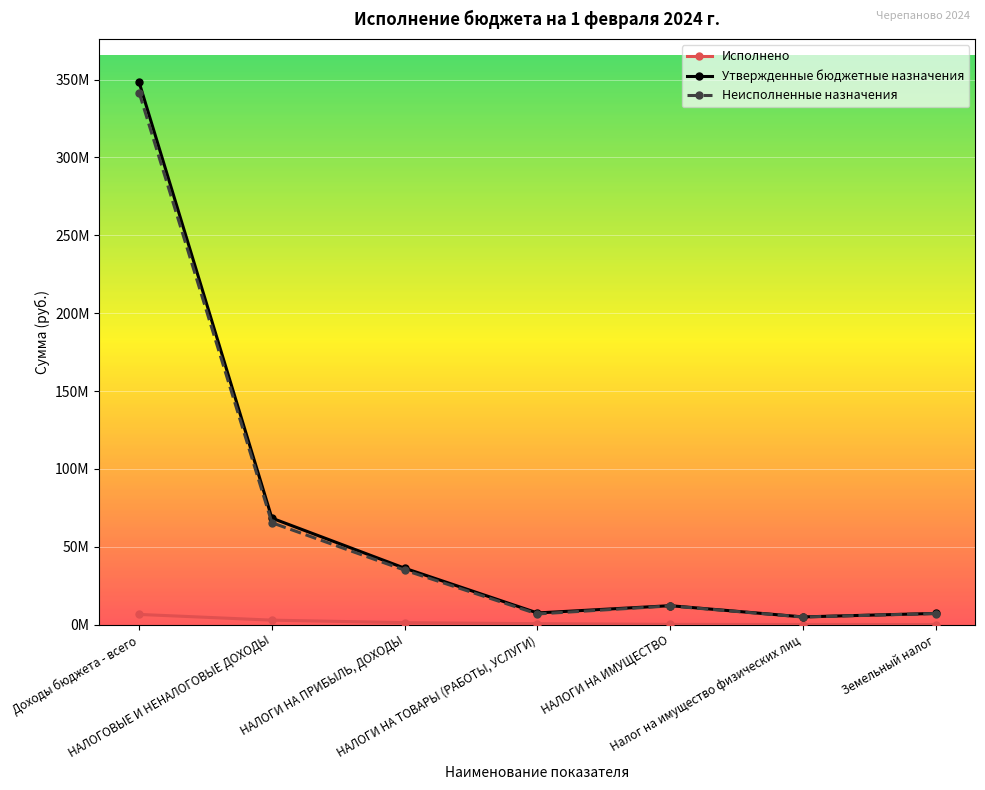

What are all the series names shown in the legend?

Исполнено, Утвержденные бюджетные назначения, Неисполненные назначения